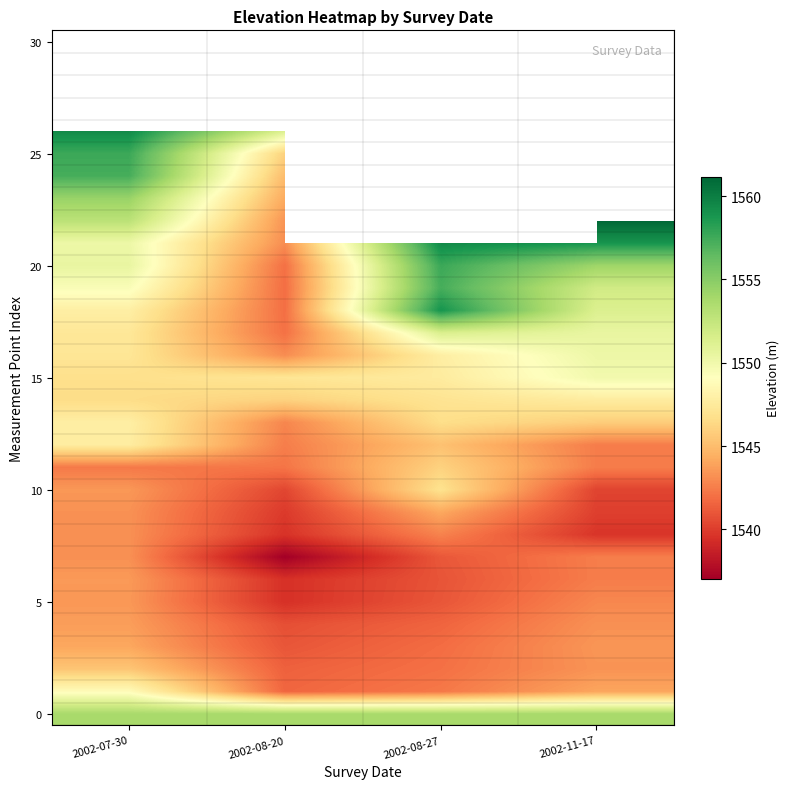

What is the smallest value displayed?

1537.1